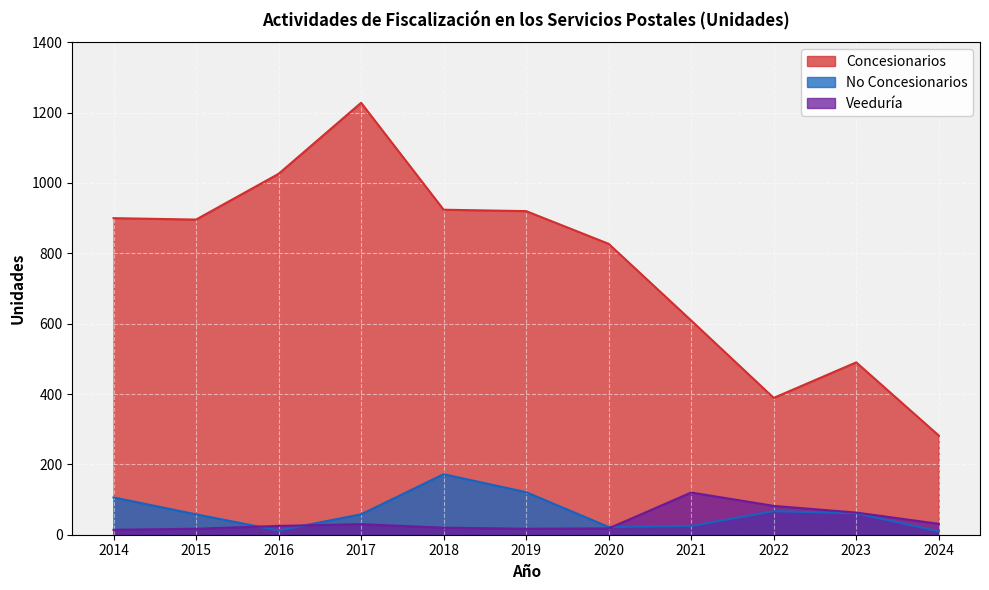

Which series ends up on top after the final intersection of Veeduría and No Concesionarios?

Veeduría